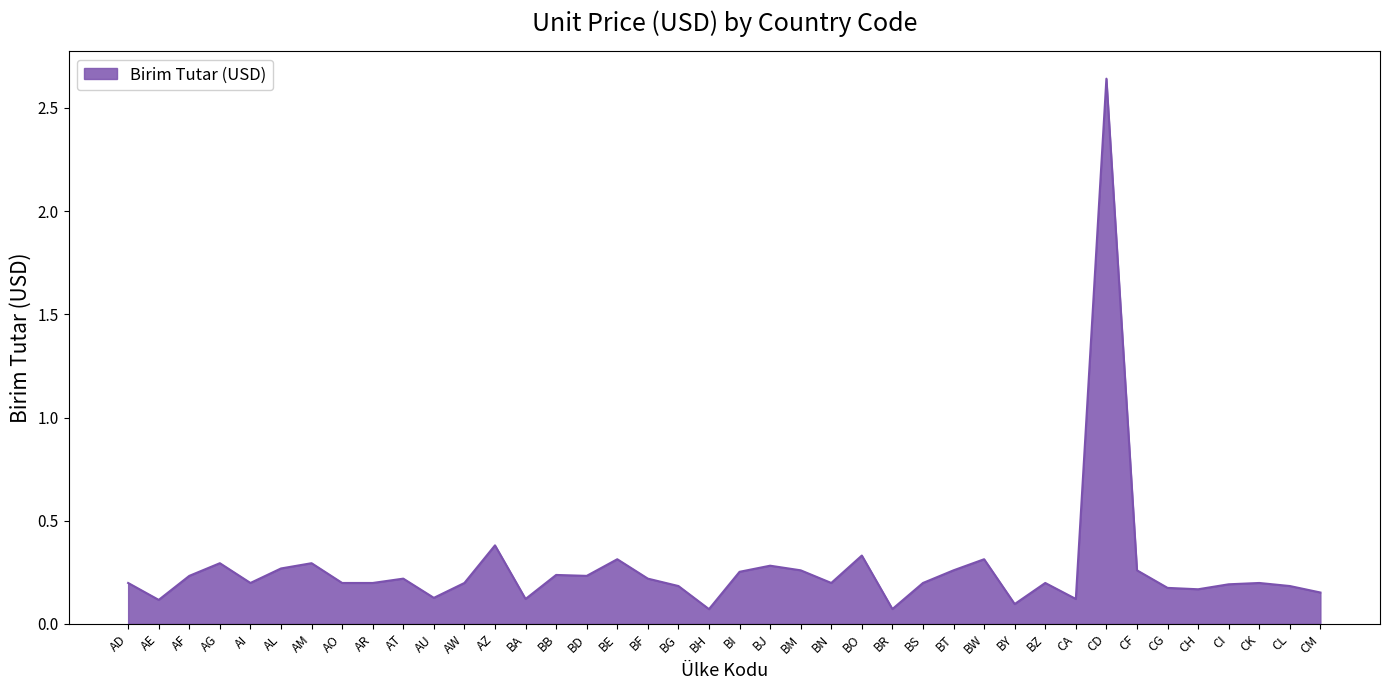

True or false: the data shows 0.1 at AI.

False